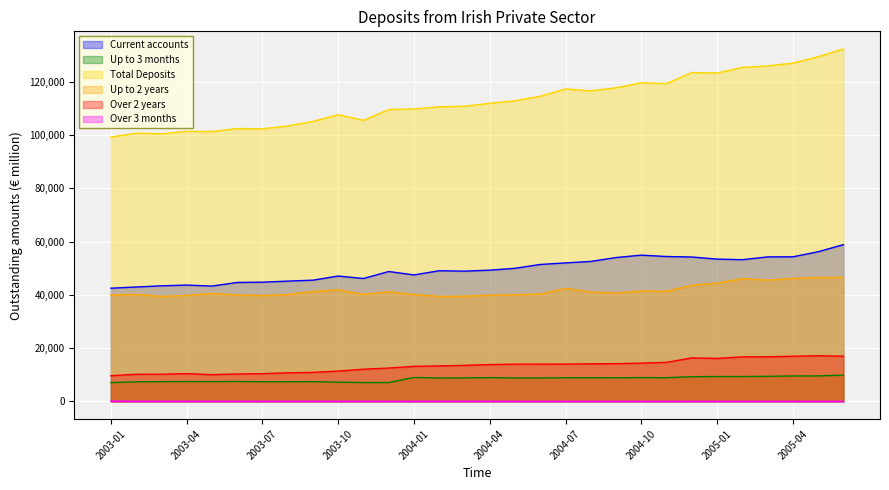

Rank the series by their maximum value, from highest to lowest.

Total Deposits, Current accounts, Up to 2 years, Over 2 years, Up to 3 months, Over 3 months